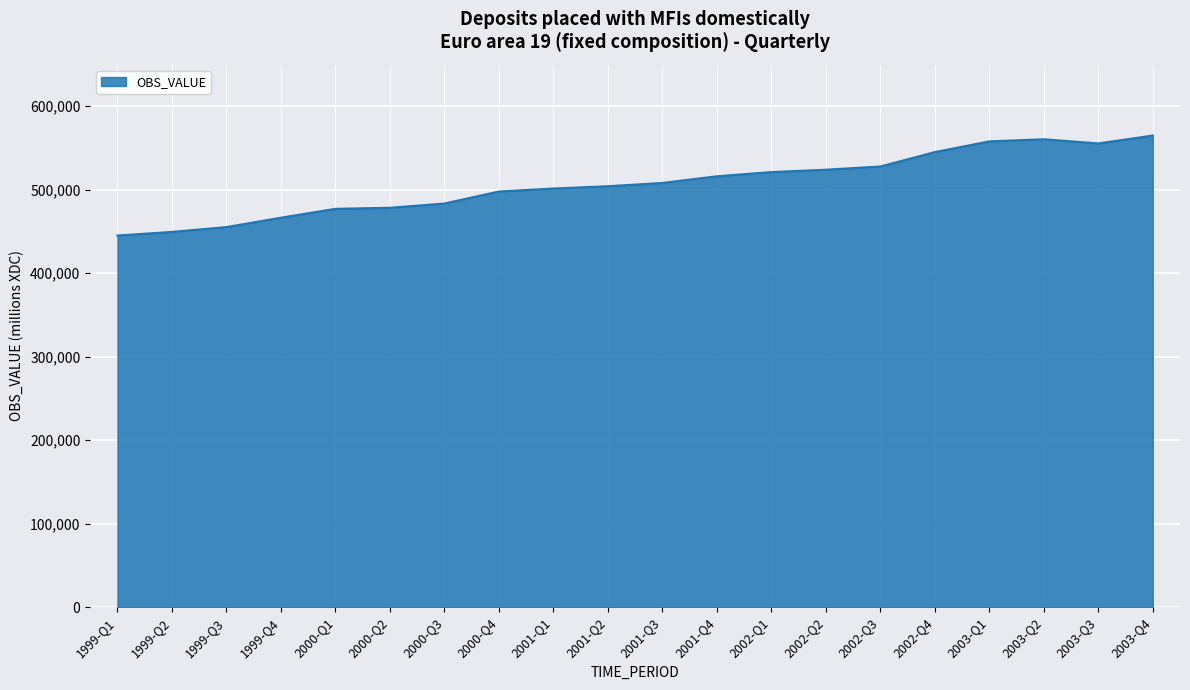

What is the change in value from 2001-Q1 to 2003-Q1?

+56454.9